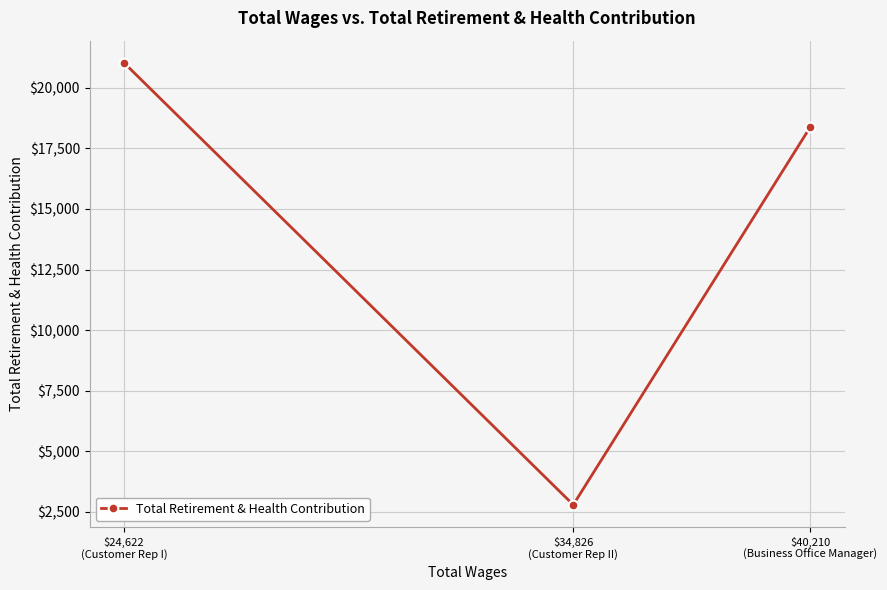

How many lines are shown in the chart?

1